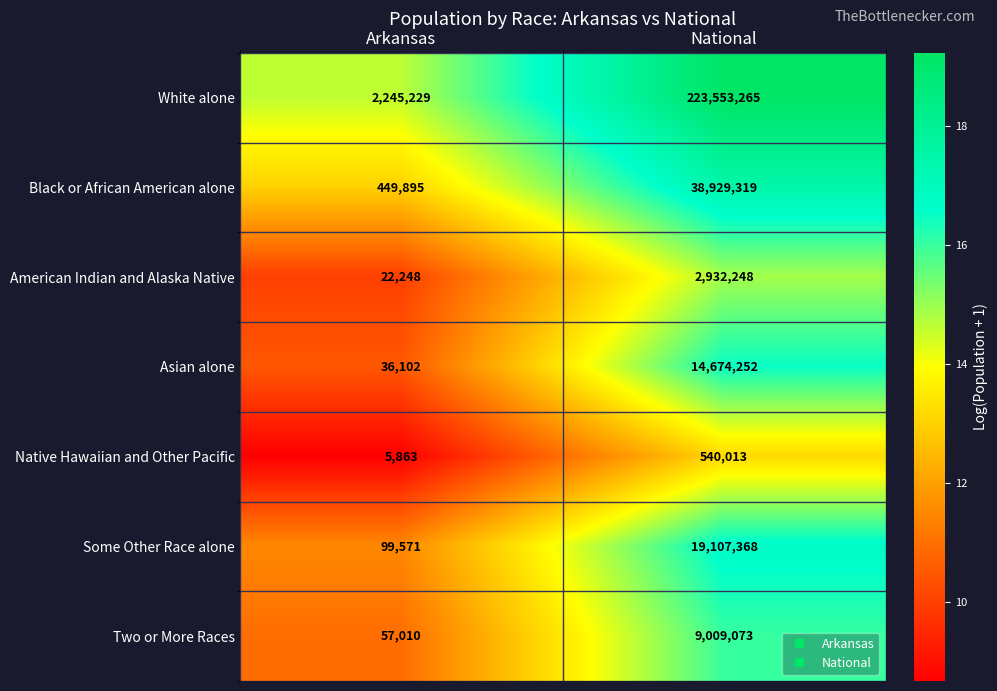

True or false: Two or More Races has a value of 9009073 at National.

True